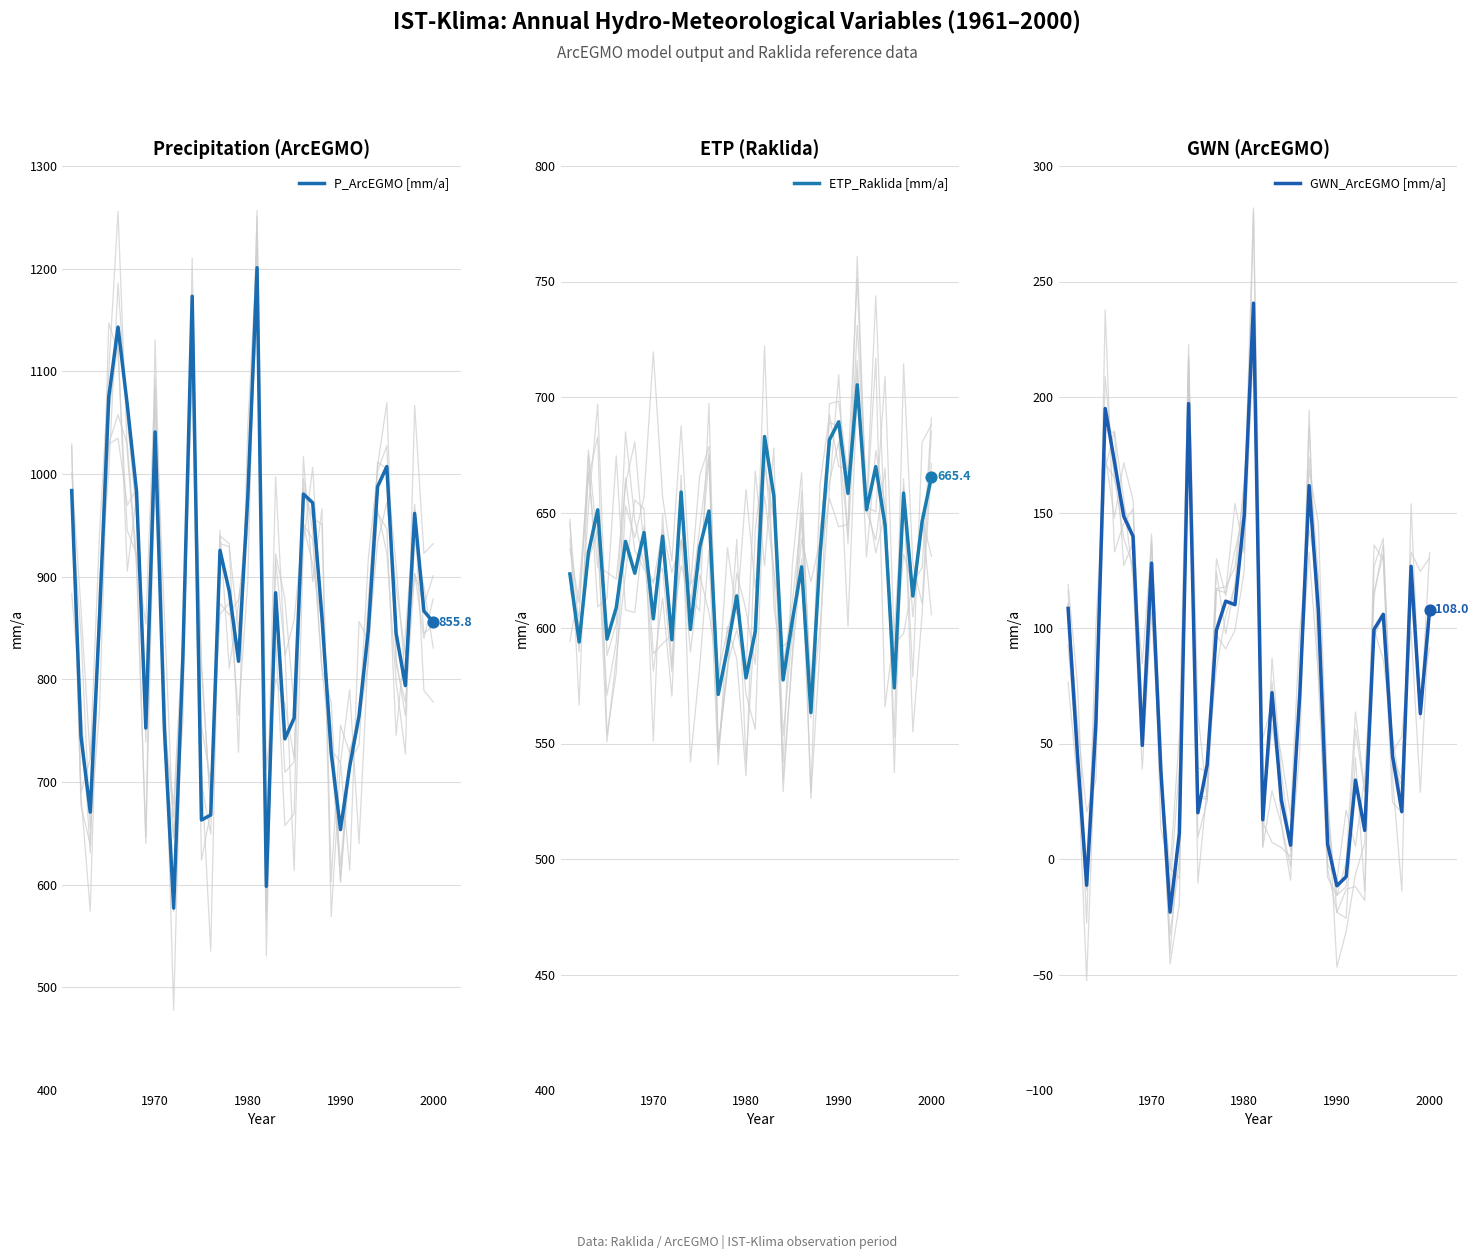

Which series reaches the maximum Y coordinate?

P_ArcEGMO [mm/a]